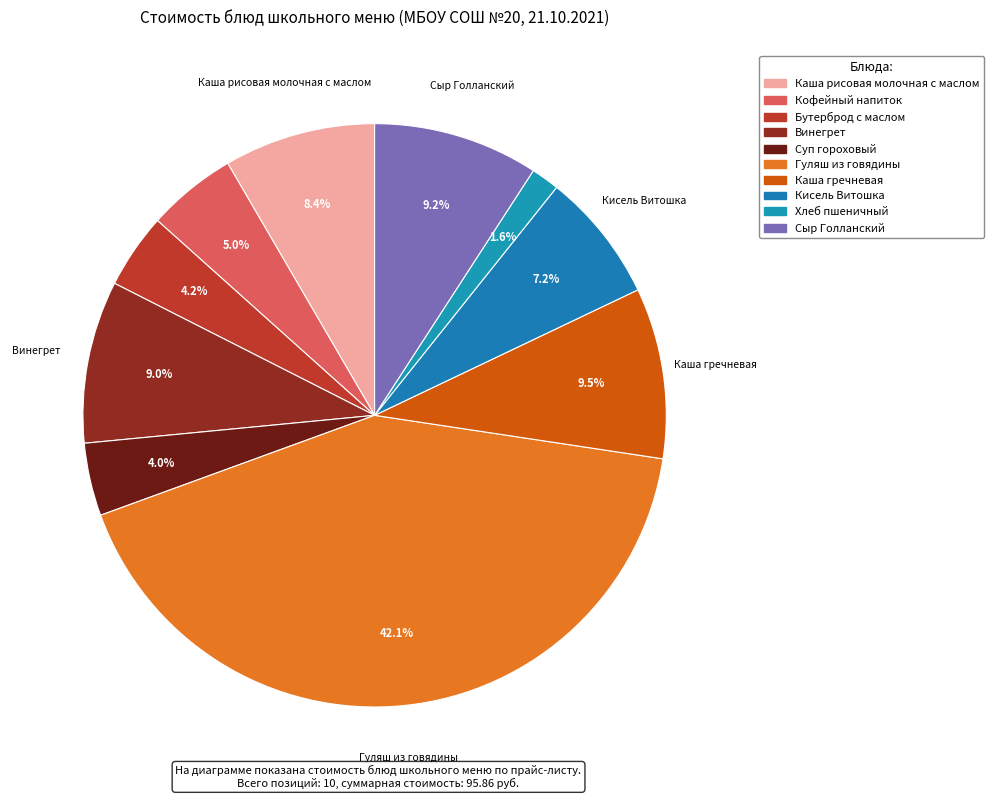

How many segments does this pie chart have?

10